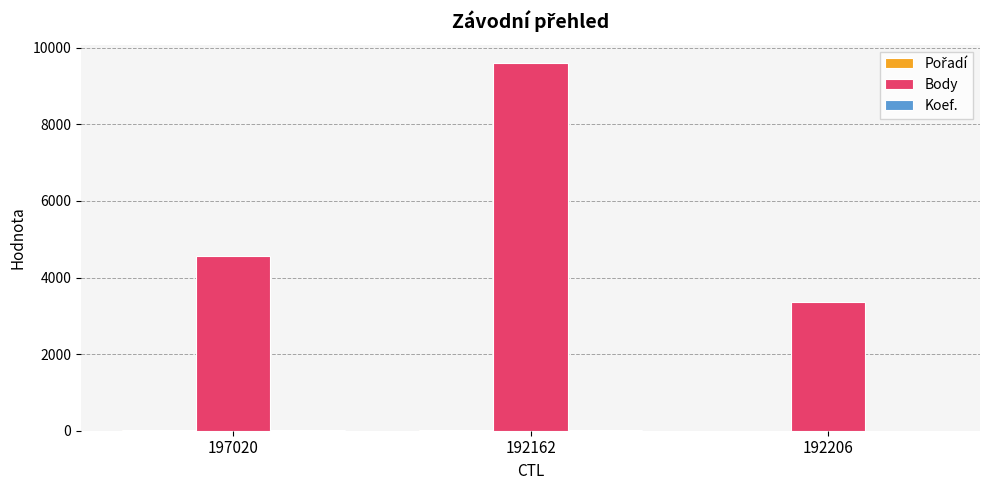

How many groups of bars are there?

3